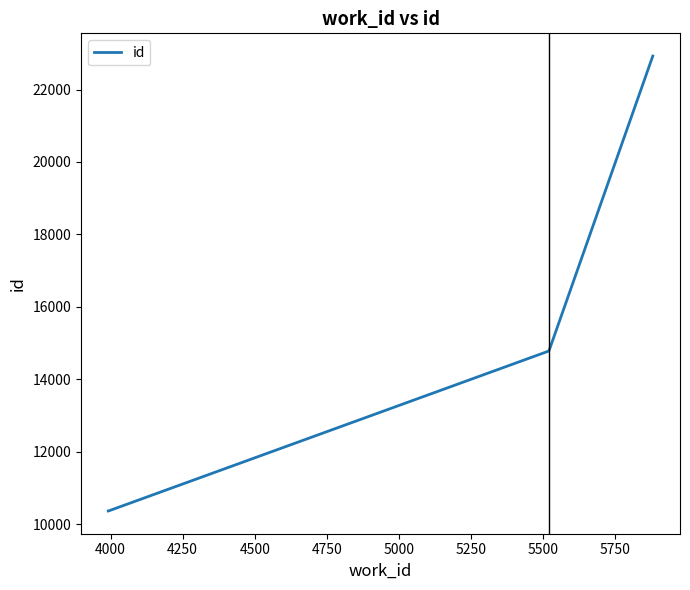

Which has a higher value, 4750 or 4000?

4750